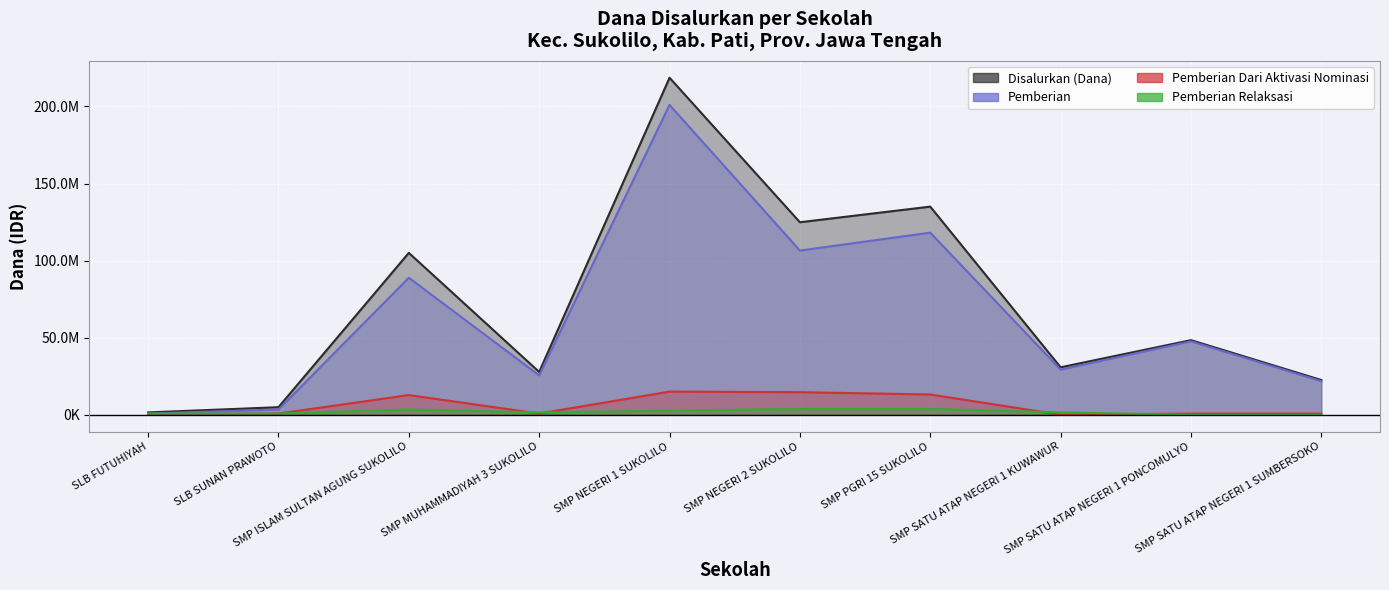

What is the approximate value of Disalurkan (Dana) at SMP MUHAMMADIYAH 3 SUKOLILO, to the nearest 100?

27750000